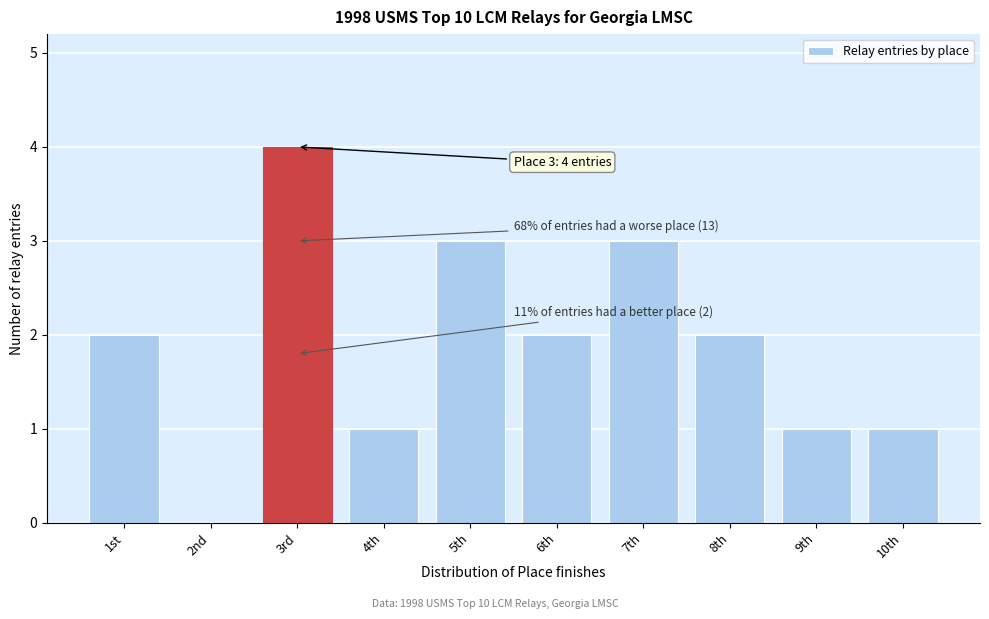

Reading left to right, extract all data points from this chart.

1st=2	2nd=0	3rd=4	4th=1	5th=3	6th=2	7th=3	8th=2	9th=1	10th=1